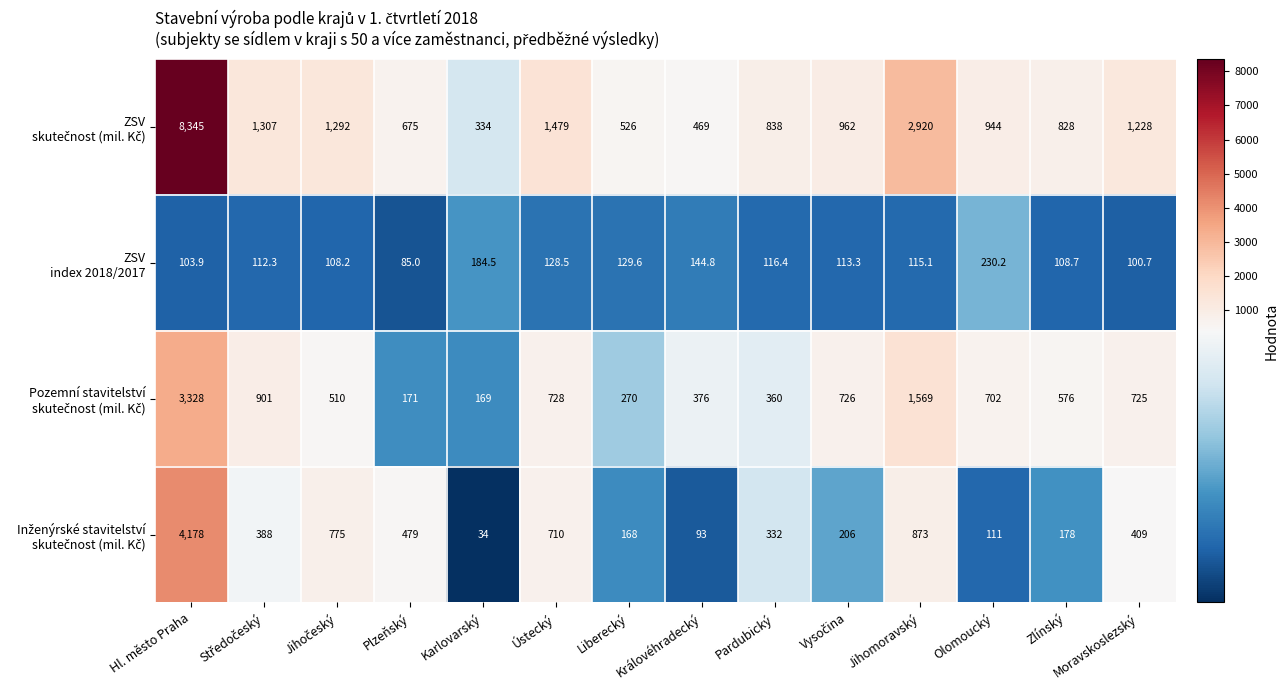

What is the smallest value displayed?

34.0